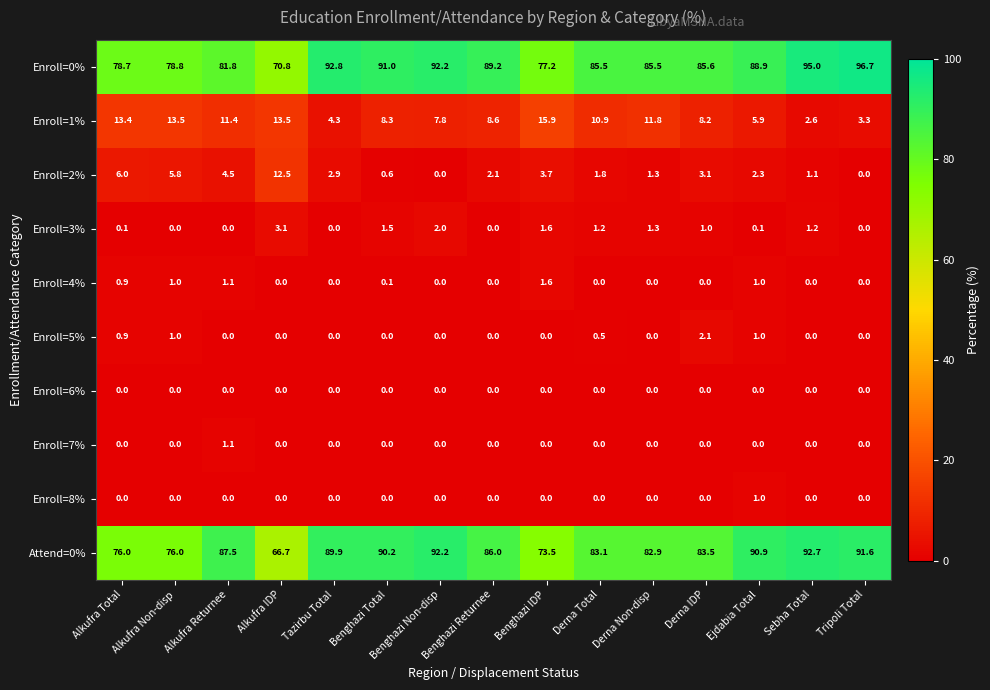

At which label does Attend=0% reach its minimum?

Alkufra IDP